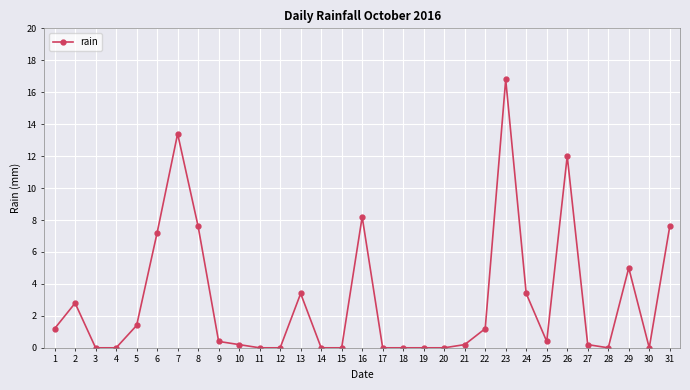

Where is the first local maximum?

2